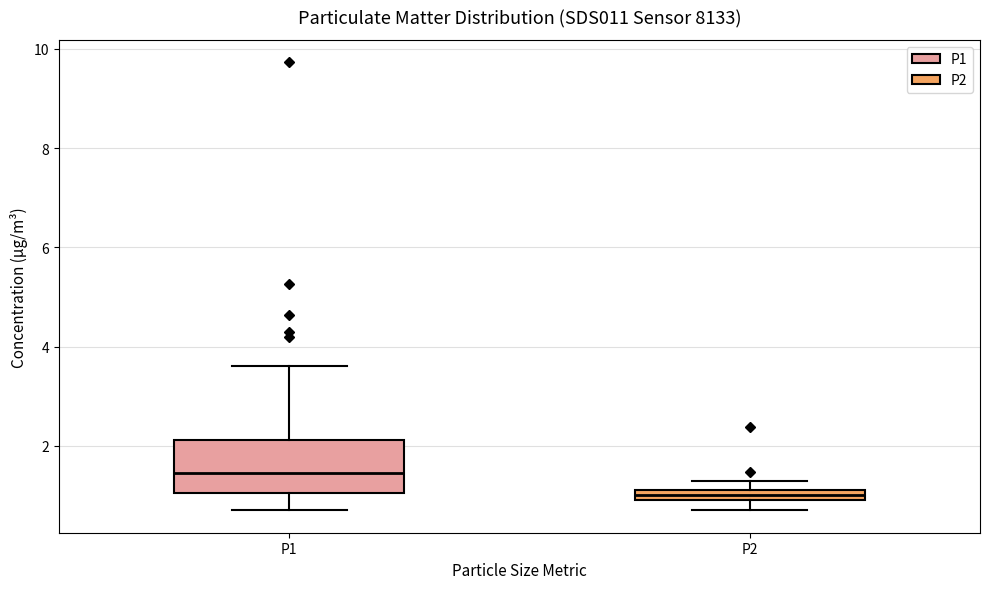

Which box has the lowest median line?

P2